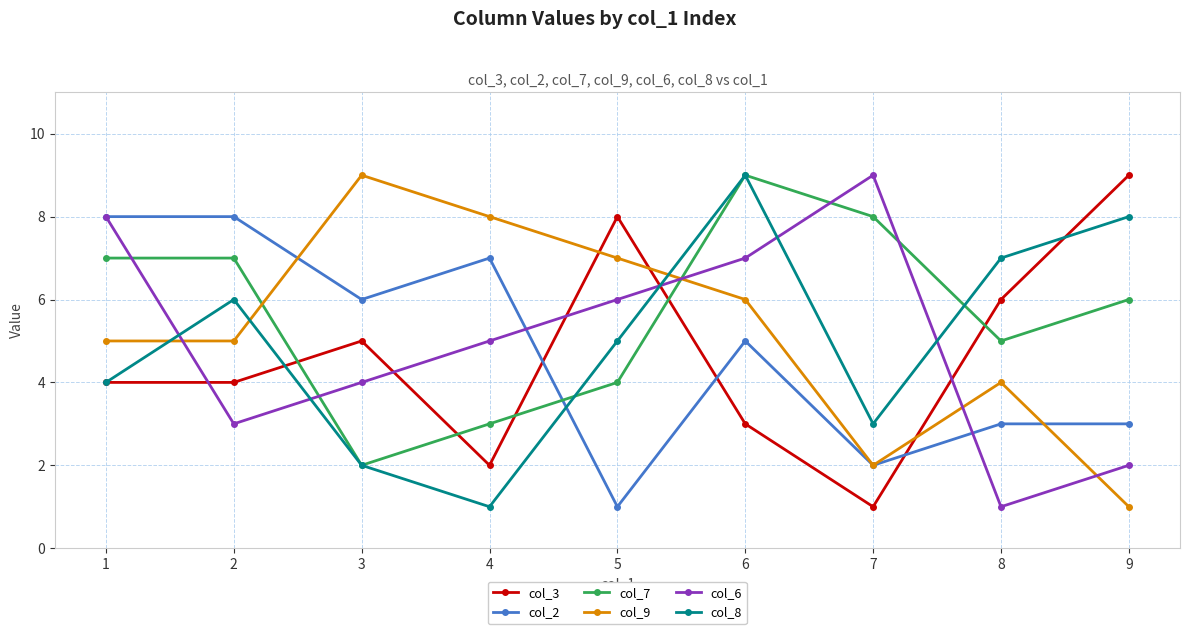

Reading left to right, what are all the values shown in this chart?

col_3: 1=4	2=4	3=5	4=2	5=8	6=3	7=1	8=6	9=9
col_2: 1=8	2=8	3=6	4=7	5=1	6=5	7=2	8=3	9=3
col_7: 1=7	2=7	3=2	4=3	5=4	6=9	7=8	8=5	9=6
col_9: 1=5	2=5	3=9	4=8	5=7	6=6	7=2	8=4	9=1
col_6: 1=8	2=3	3=4	4=5	5=6	6=7	7=9	8=1	9=2
col_8: 1=4	2=6	3=2	4=1	5=5	6=9	7=3	8=7	9=8